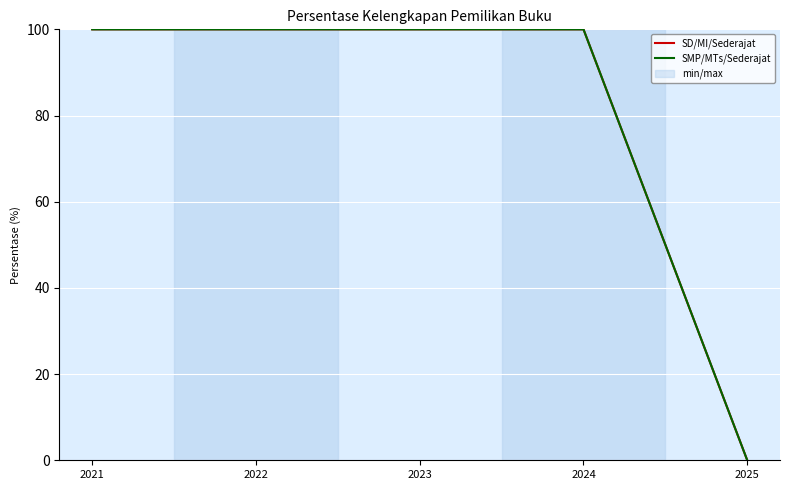

What is the sum of all SD/MI/Sederajat values?

400